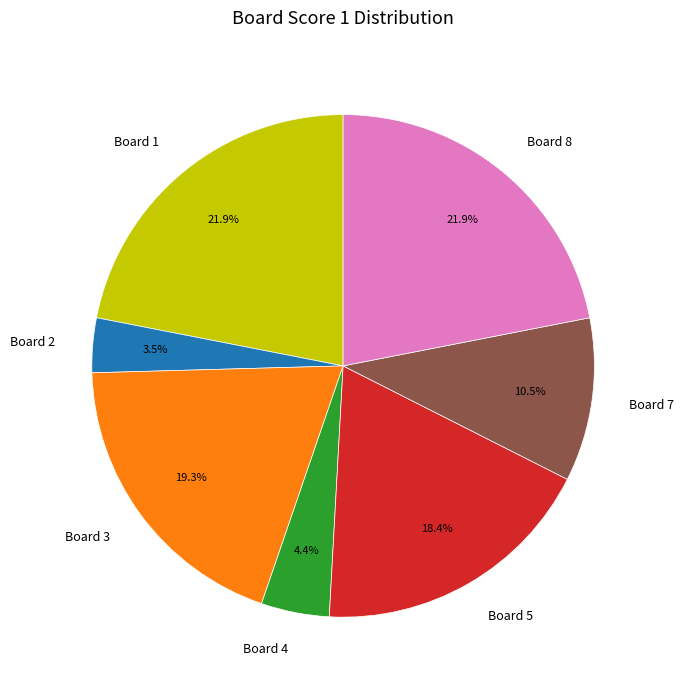

Which slice is the smallest?

Board 2